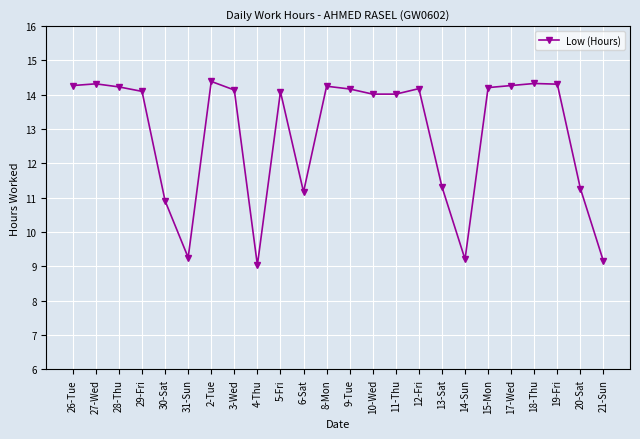

What position from the left is 17-Wed?

20